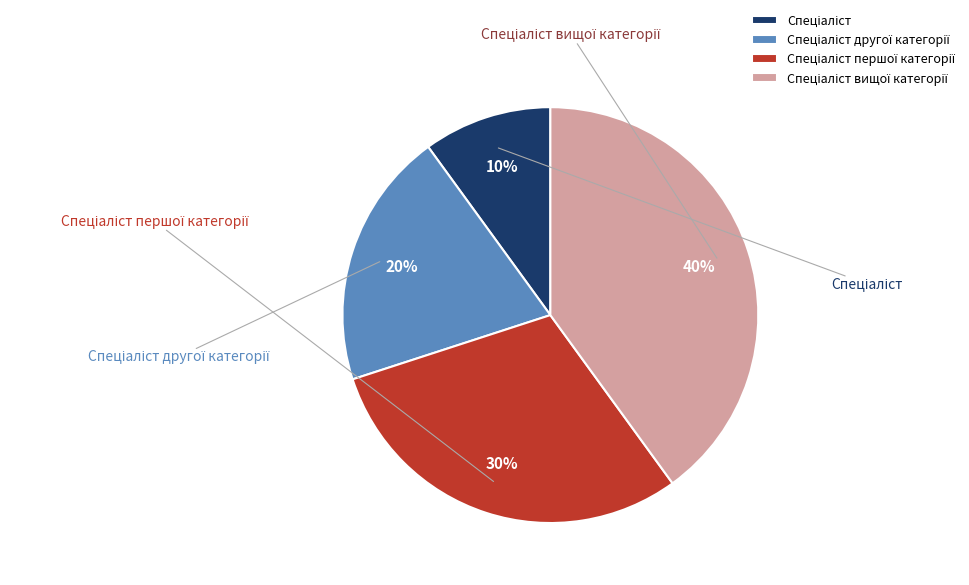

To the nearest percent, what portion does Спеціаліст represent?

10%